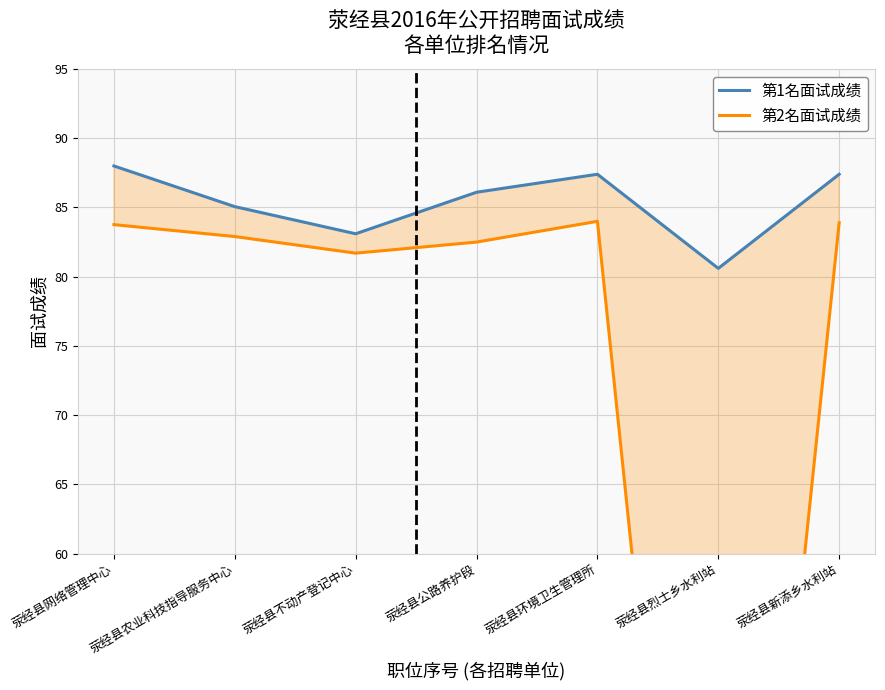

What is the difference between the highest and lowest values at 荥经县环境卫生管理所?

3.4